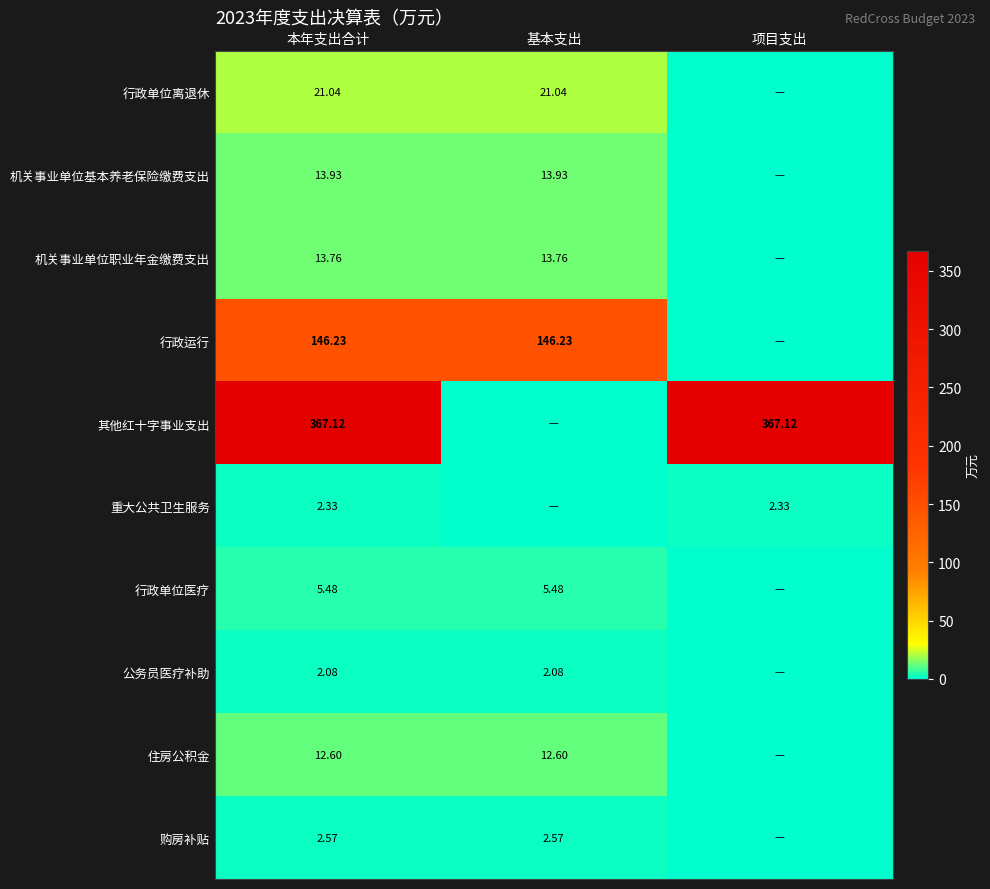

How many values in the 住房公积金 series are below 12?

1